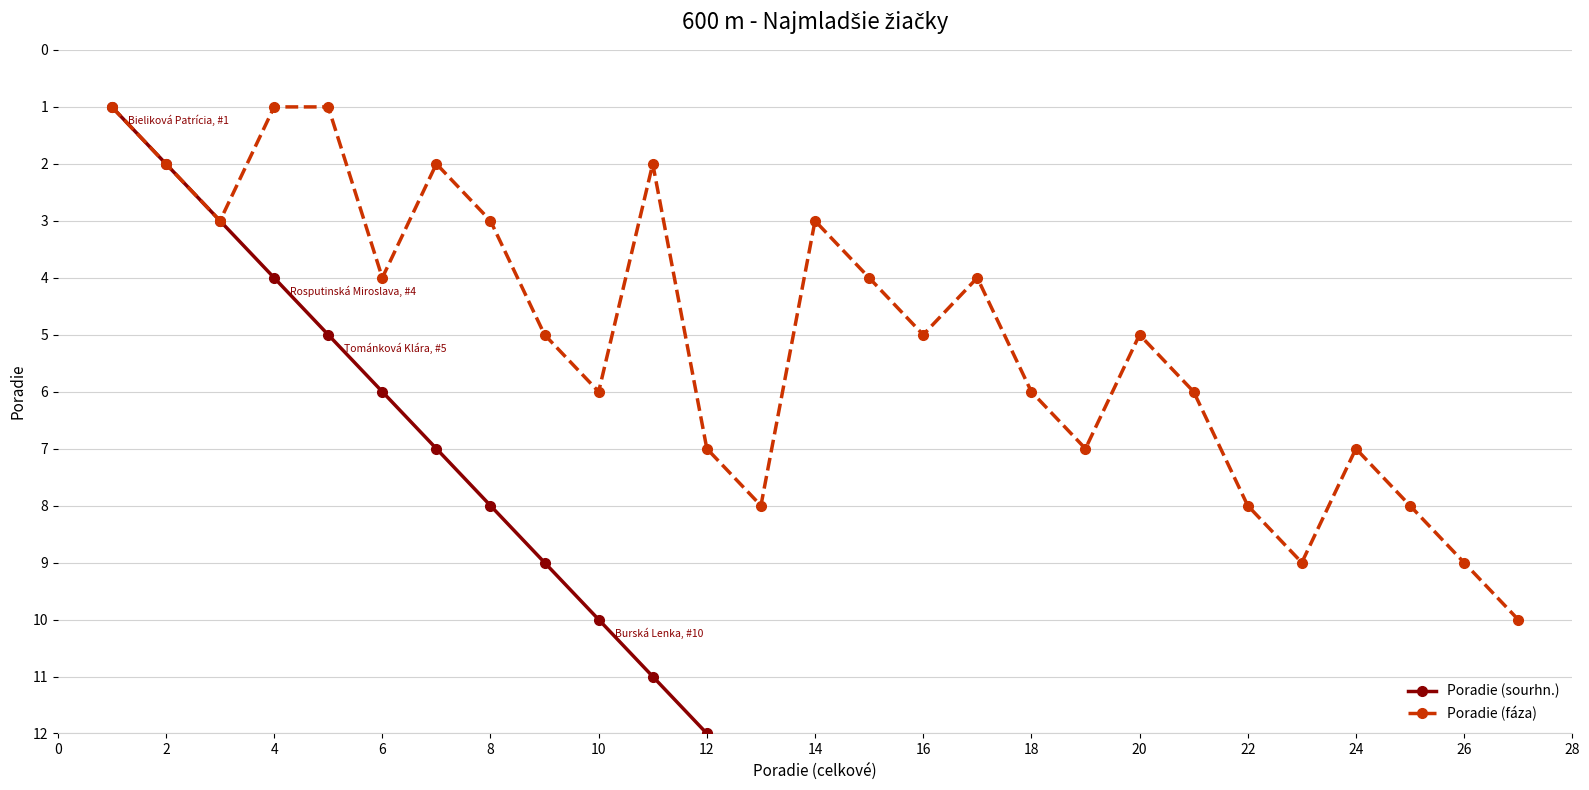

Between 26 and 25, which is larger?

25